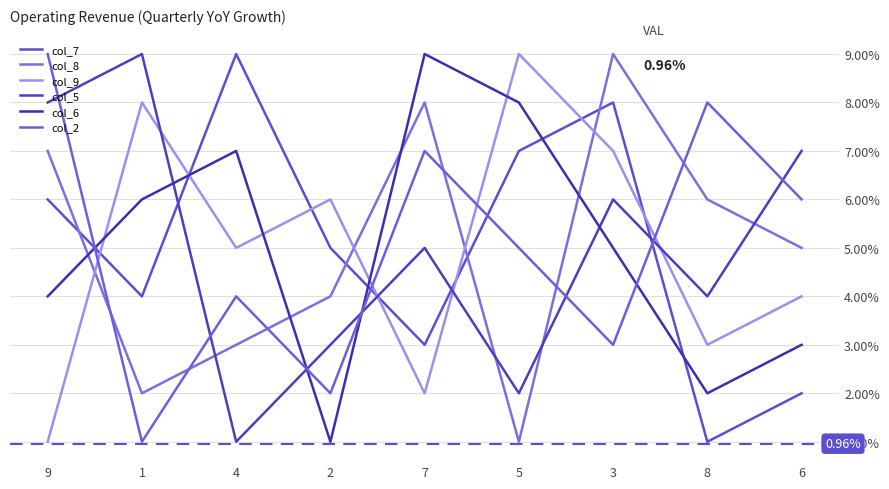

Reading right to left, what are all the values shown in this chart?

col_7: 2	1	8	7	3	5	9	4	6
col_8: 5	6	9	1	8	4	3	2	7
col_9: 4	3	7	9	2	6	5	8	1
col_5: 7	4	6	2	5	3	1	9	8
col_6: 3	2	5	8	9	1	7	6	4
col_2: 6	8	3	5	7	2	4	1	9